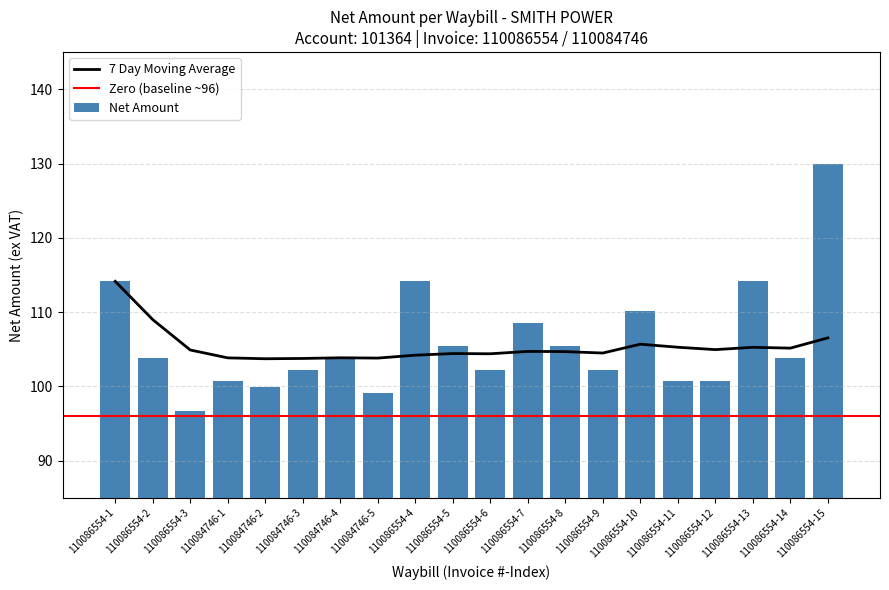

What is the minimum value for 7 Day Moving Average?

103.7